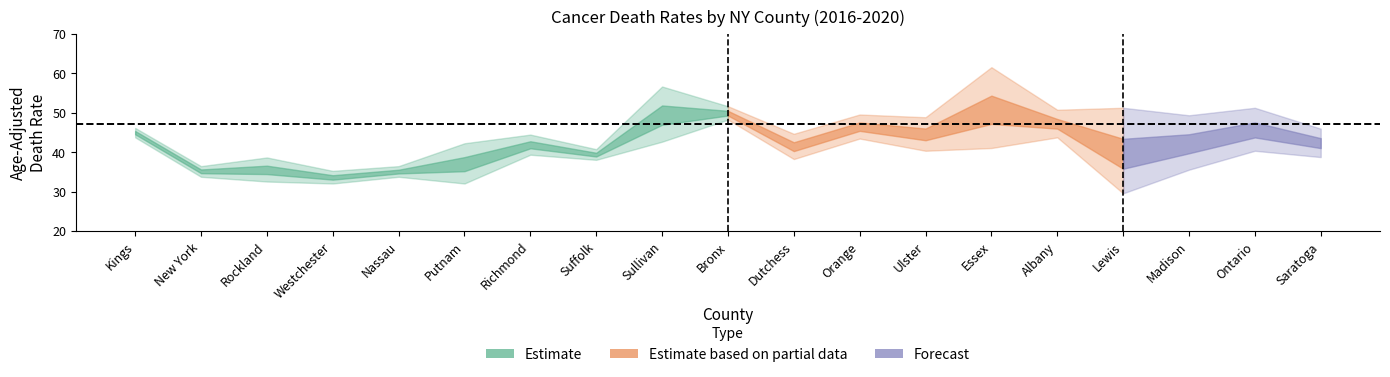

Which category has the lowest value in the rate series?

Westchester